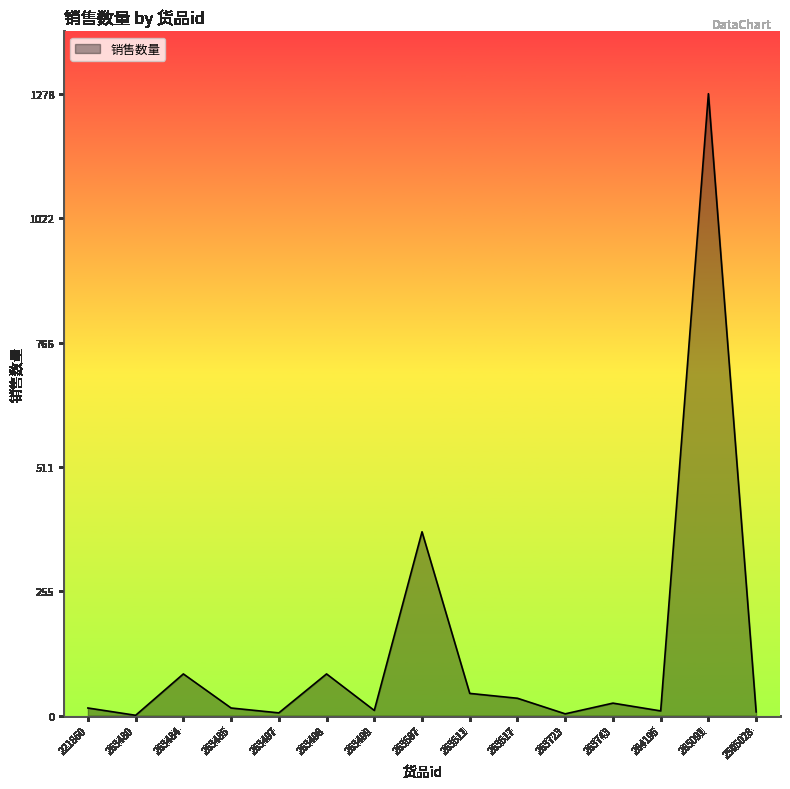

What is the difference between the maximum and minimum values?

1277